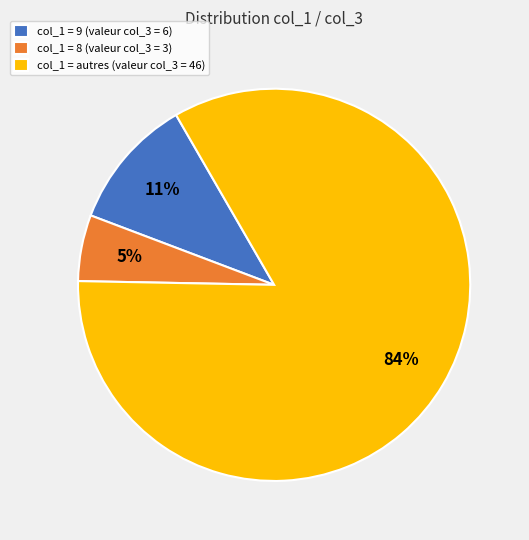

Which has a higher value, col_1 = autres (valeur col_3 = 46) or col_1 = 8 (valeur col_3 = 3)?

col_1 = autres (valeur col_3 = 46)